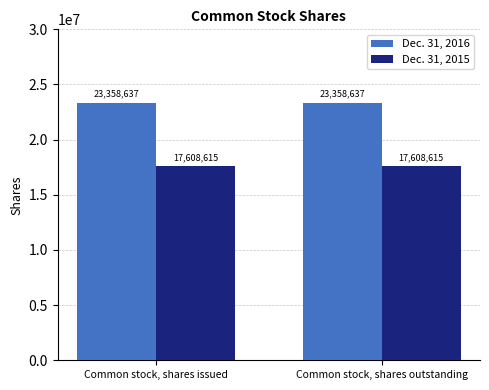

The Dec. 31, 2016 series shows 14289702 at Common stock, shares outstanding. True or false?

False